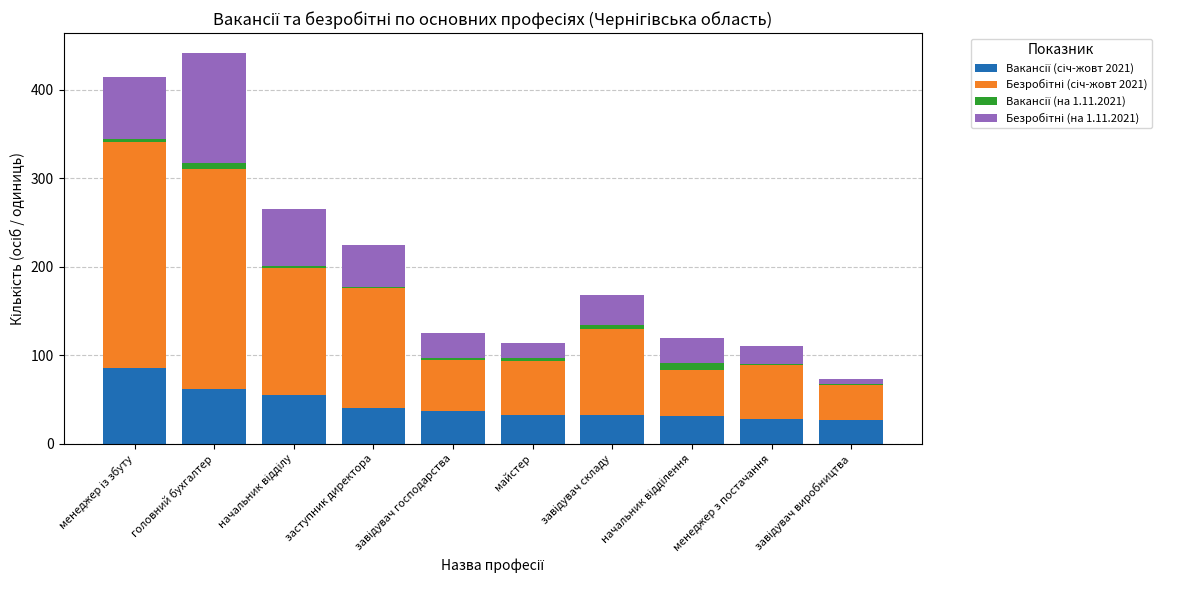

How many data points does each series have?

10